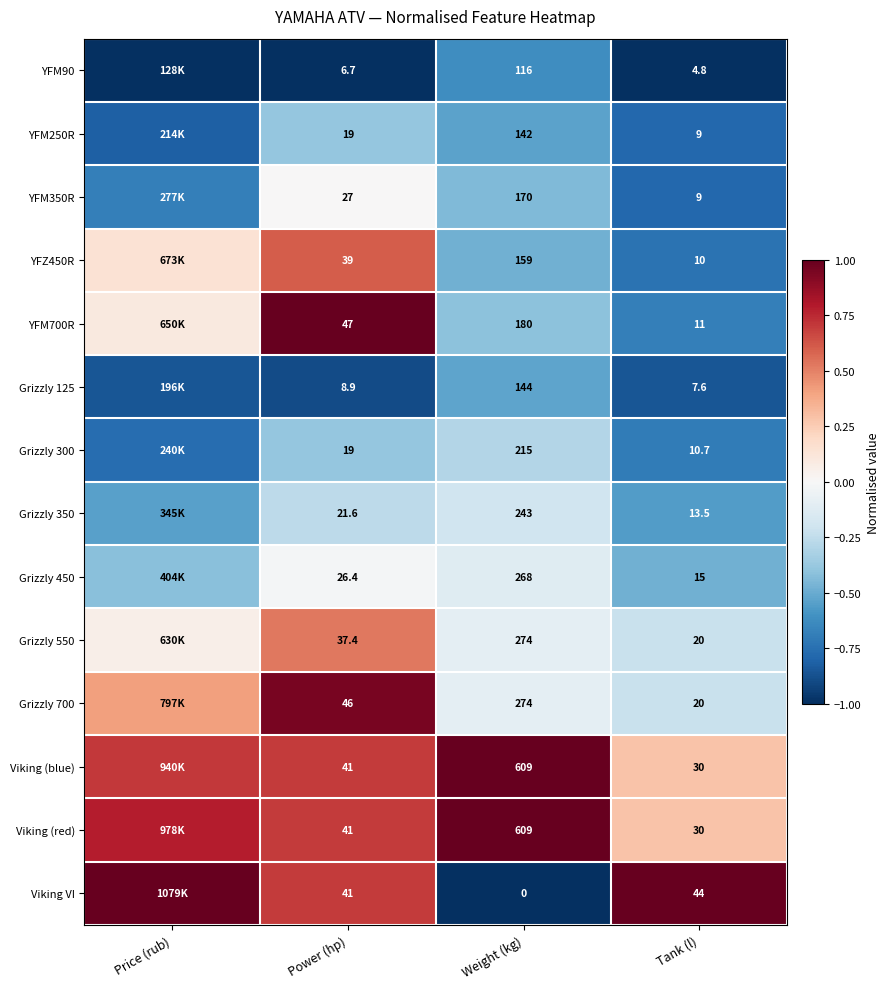

What is the spread (max minus min) of values at Power (hp)?

40.3